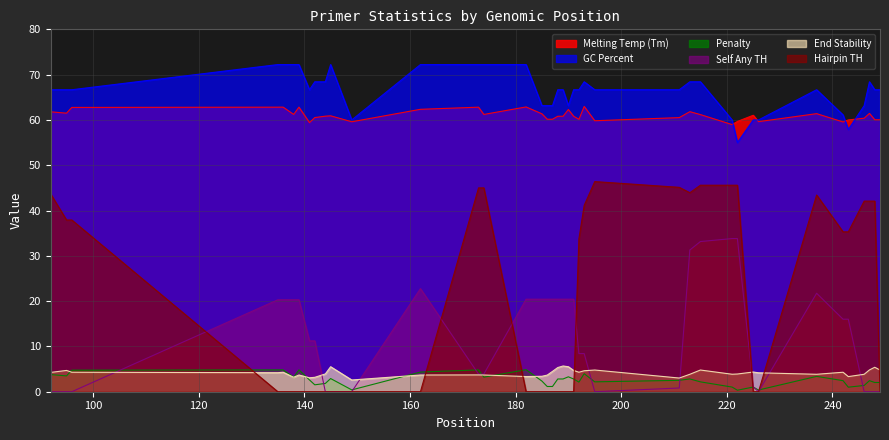

Reading left to right, extract all data points from this chart.

pen: 3.8	3.5	4.8	4.8	4.8	3.2	4.8	2.6	1.5	1.8	2.9	0.4	4.3	4.8	3.2	4.9	2.3	1.2	1.2	2.8	2.8	3.3	2.8	2.1	4.0	2.2	2.5	2.8	2.2	1.0	0.3	1.0	0.4	3.4	2.4	1.0	1.4	2.4	2.0	2.0
PRIMER_LEFT_0_TM: 61.8	61.5	62.8	62.8	62.8	61.2	62.8	59.4	60.5	60.8	60.9	59.6	62.3	62.8	61.2	62.9	61.3	60.2	60.2	60.8	60.8	62.3	60.8	60.1	63.0	59.8	60.5	61.8	61.2	59.0	59.7	61.0	59.6	61.4	59.6	60.0	60.4	61.4	60.0	60.0
PRIMER_LEFT_0_GC_PERCENT: 66.7	66.7	66.7	72.2	72.2	72.2	72.2	66.7	68.4	68.4	72.2	60.0	72.2	72.2	72.2	72.2	63.2	63.2	63.2	66.7	66.7	63.2	66.7	66.7	68.4	66.7	66.7	68.4	68.4	60.0	55.0	60.0	60.0	66.7	61.1	57.9	63.2	68.4	66.7	66.7
PRIMER_LEFT_0_END_STABILITY: 4.3	4.7	4.3	4.2	4.3	3.2	3.7	3.1	3.2	3.9	5.5	2.6	3.7	3.7	3.7	3.4	3.4	3.7	4.5	5.3	5.7	5.5	4.7	4.3	4.6	4.8	3.0	3.9	4.8	3.9	3.9	4.3	4.2	3.9	4.3	3.3	3.9	4.8	5.4	4.8
PRIMER_LEFT_0_HAIRPIN_TH: 43.7	37.9	37.9	0.0	0.0	0.0	0.0	0.0	0.0	0.0	0.0	0.0	0.0	45.0	45.0	0.0	0.0	0.0	0.0	0.0	0.0	0.0	0.0	33.8	41.1	46.4	45.1	43.9	45.6	45.6	45.6	0.0	0.0	43.4	35.3	35.3	42.1	42.1	42.1	0.0
PRIMER_LEFT_0_SELF_ANY_TH: 0.0	0.0	0.0	20.3	20.3	20.3	20.3	11.2	11.2	0.0	0.0	0.0	22.8	3.9	3.9	20.4	20.4	20.4	20.4	20.4	20.4	20.4	20.4	8.4	8.4	0.0	0.8	31.3	33.1	33.8	33.8	1.1	0.0	21.7	16.0	16.0	0.0	0.0	0.0	0.0